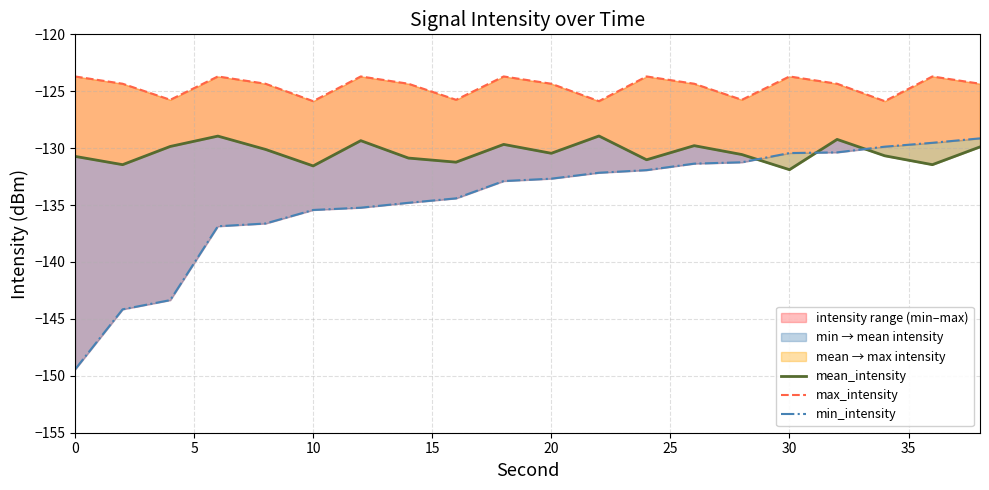

How many distinct data groups are displayed?

3